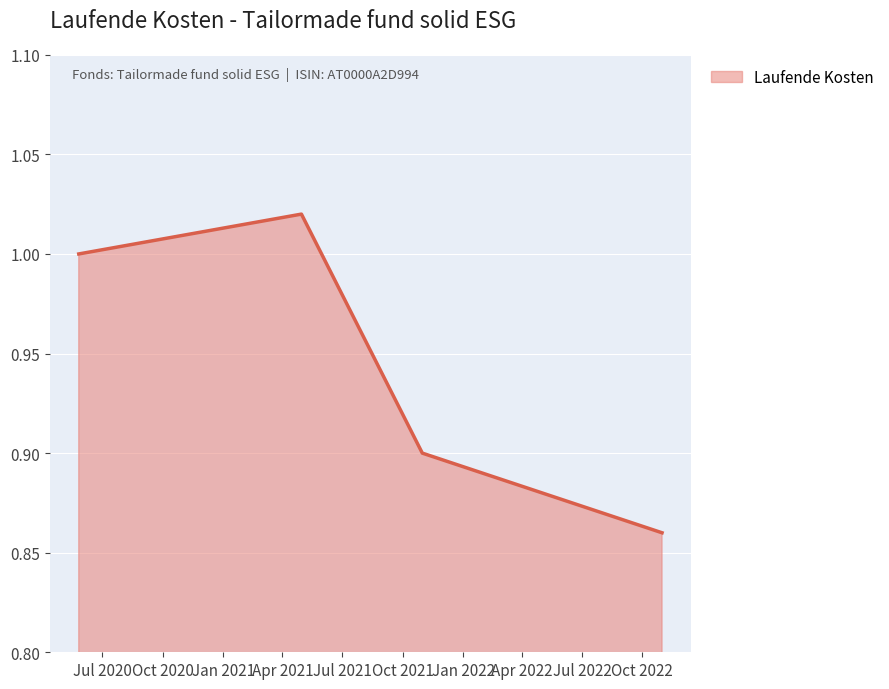

True or false: the data has more than 0 interior local peaks.

True